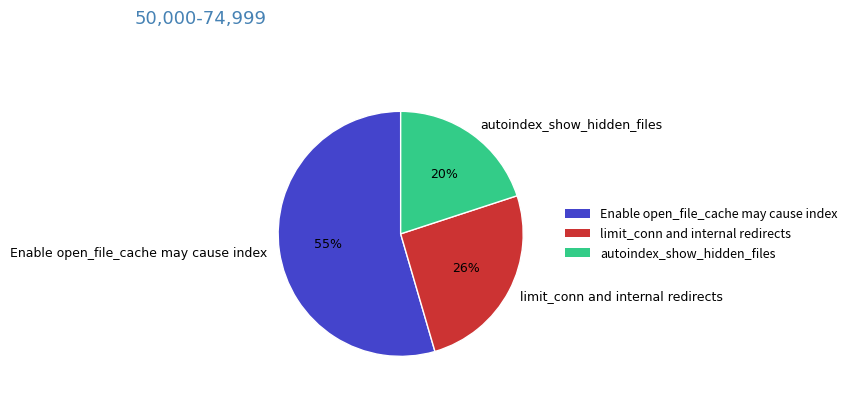

How many segments does this pie chart have?

3